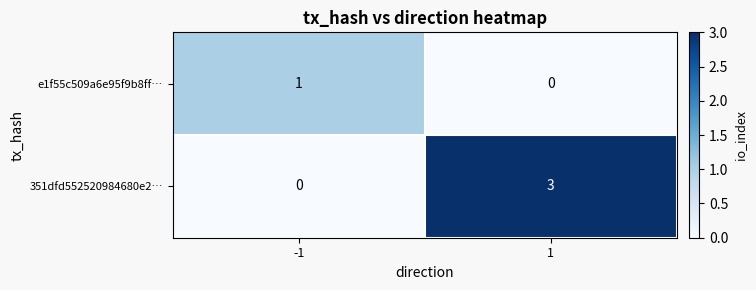

Which series has the largest total across all categories?

351dfd552520984680e2…